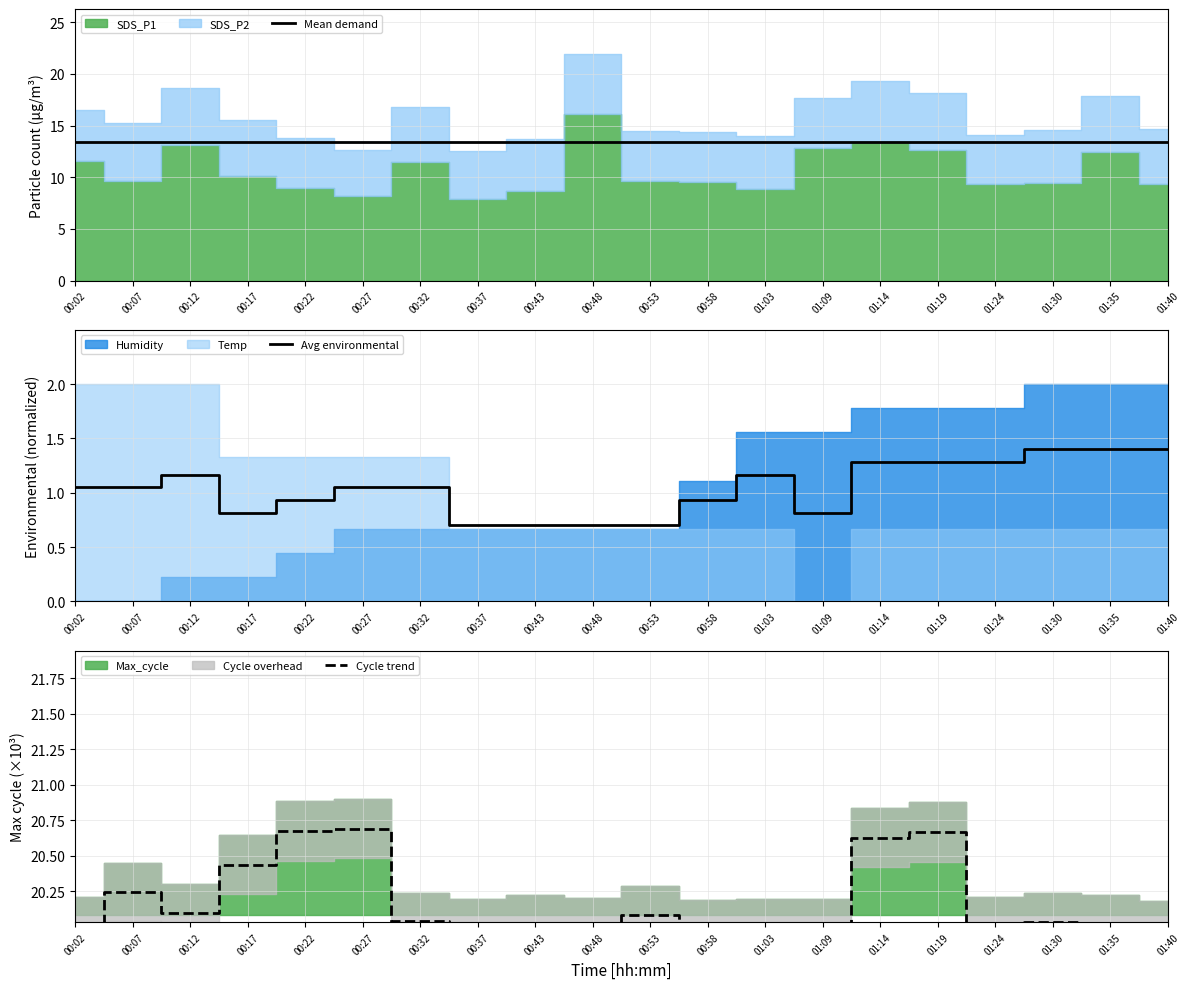

What is the difference between the highest and lowest values at 00:27?

19.6